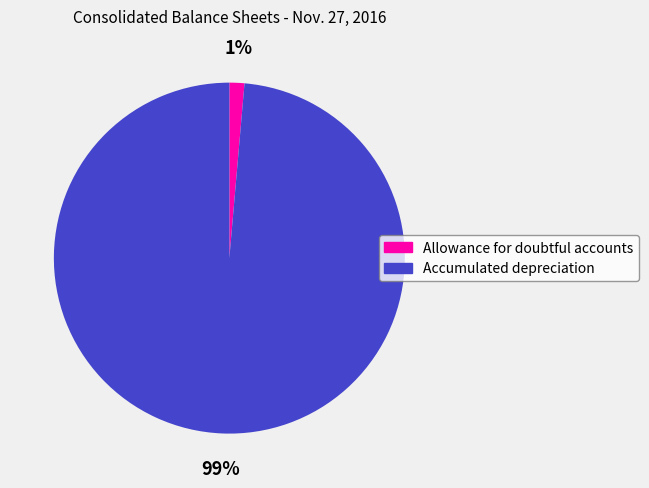

To the nearest percent, what is the combined percentage of Accumulated depreciation and Allowance for doubtful accounts?

100%